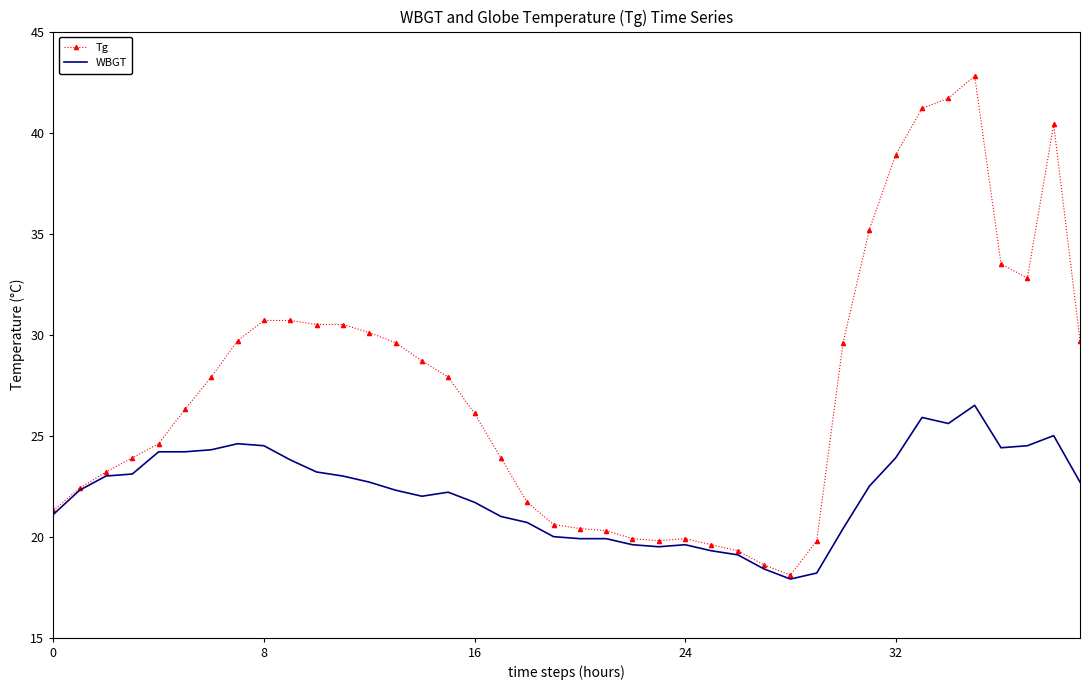

What is the minimum value shown in the chart?

17.9